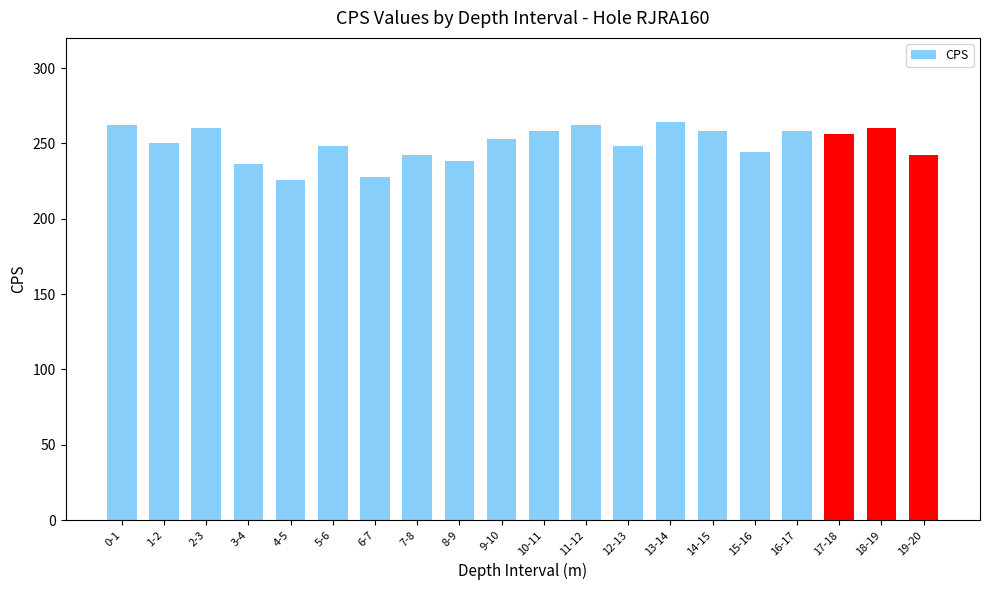

Where does the data first go above 253?

0-1